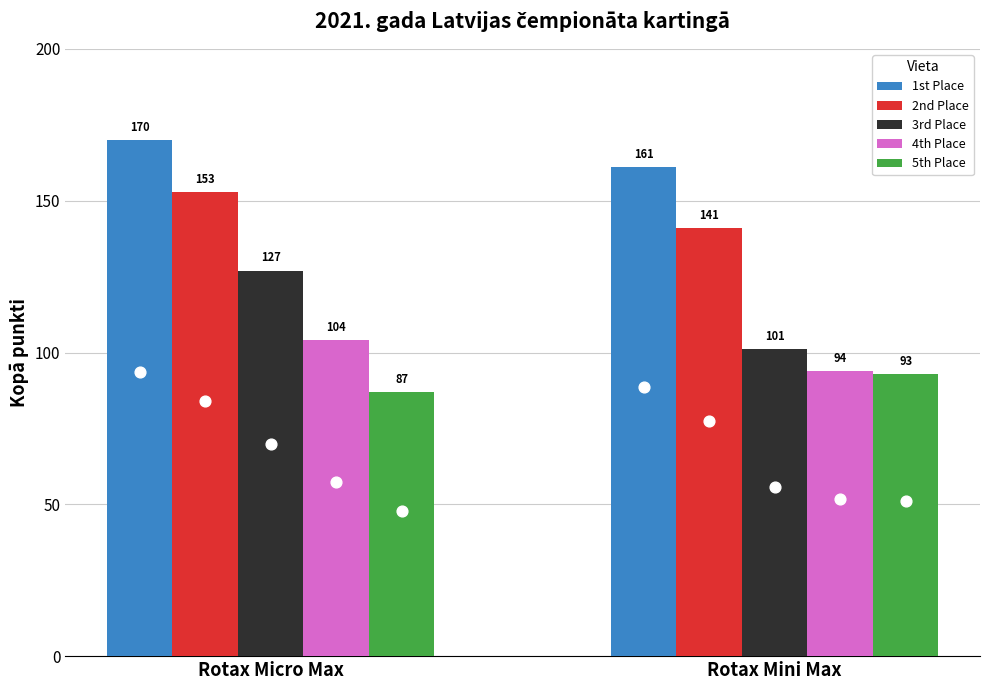

Which series contains the highest Y value?

1st Place